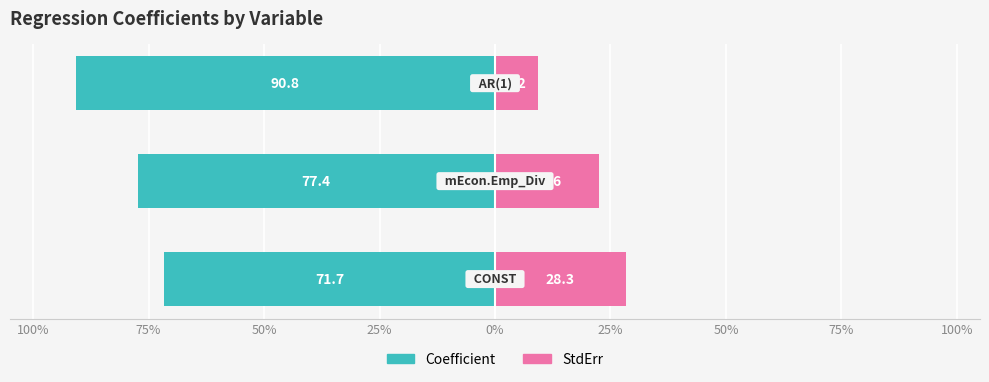

Reading left to right, list all the values displayed in this chart.

Coefficient: 100%=-71.7	75%=-77.4	50%=-90.8
StdErr: 100%=28.3	75%=22.6	50%=9.2